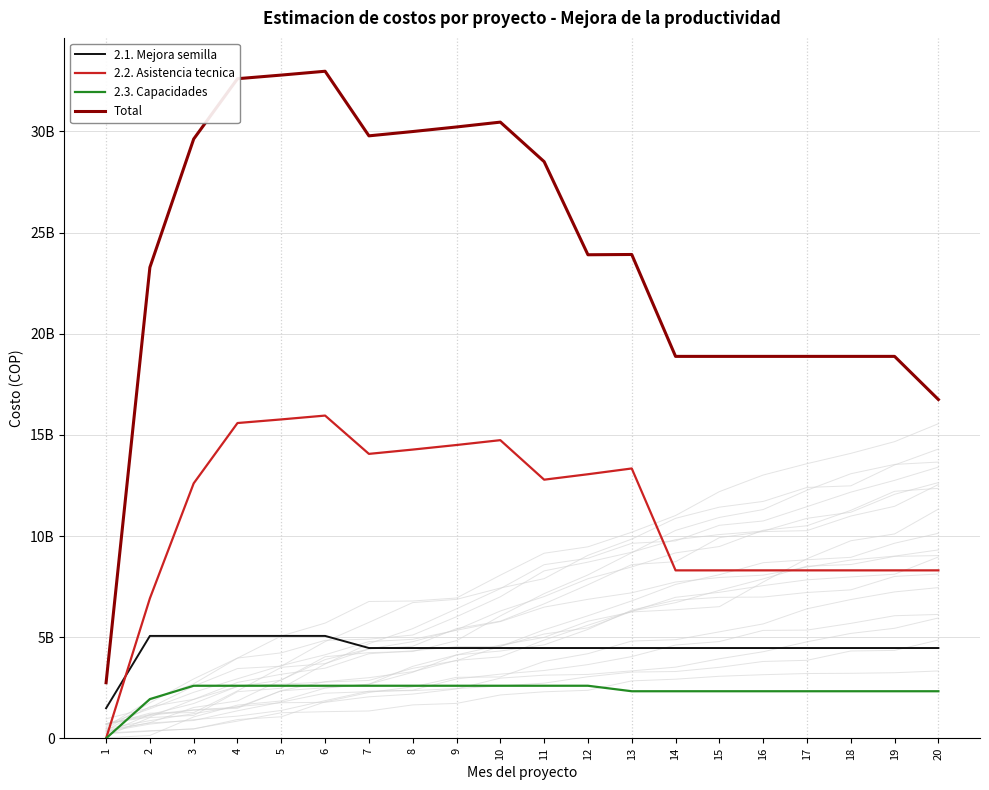

Which series has the widest spread of values?

Total